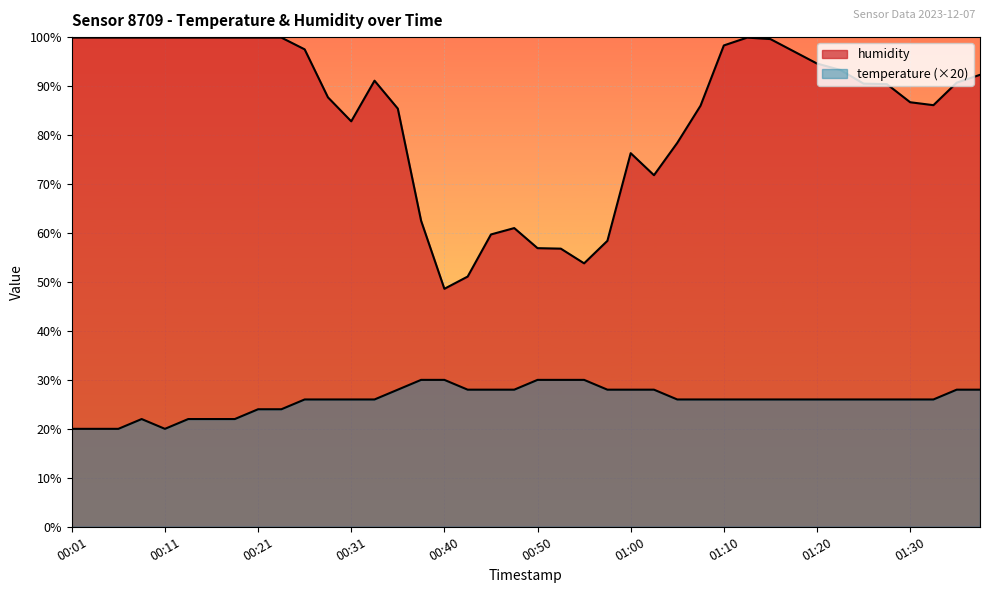

True or false: temperature and humidity intersect in this chart.

False